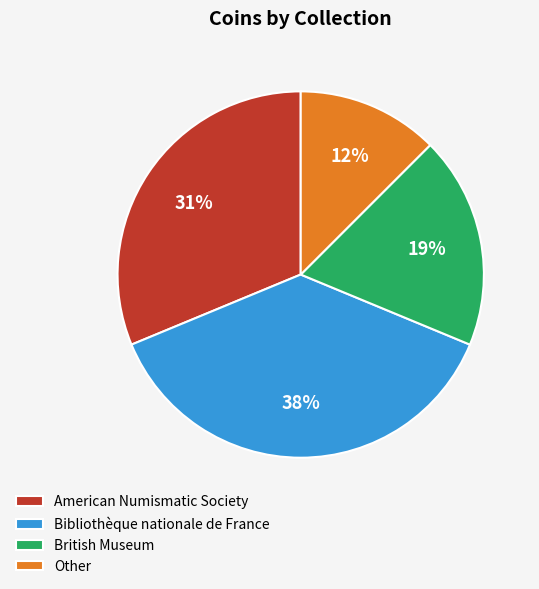

Count the number of slices in the pie.

4